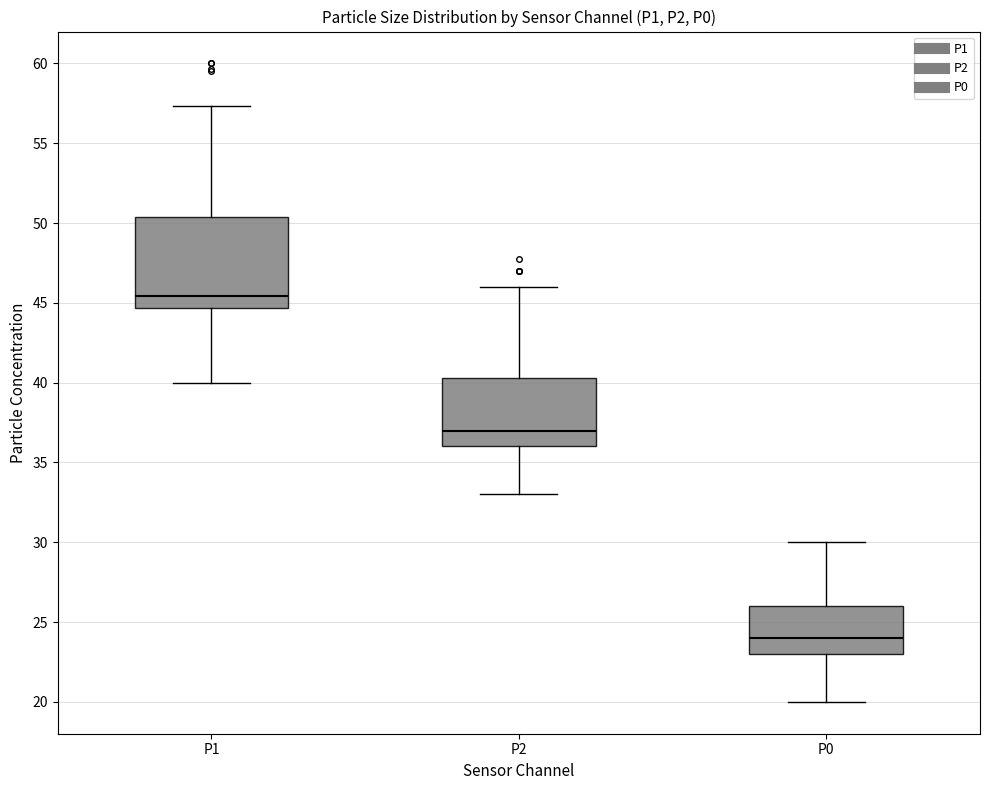

Which box has the lowest median line?

P0